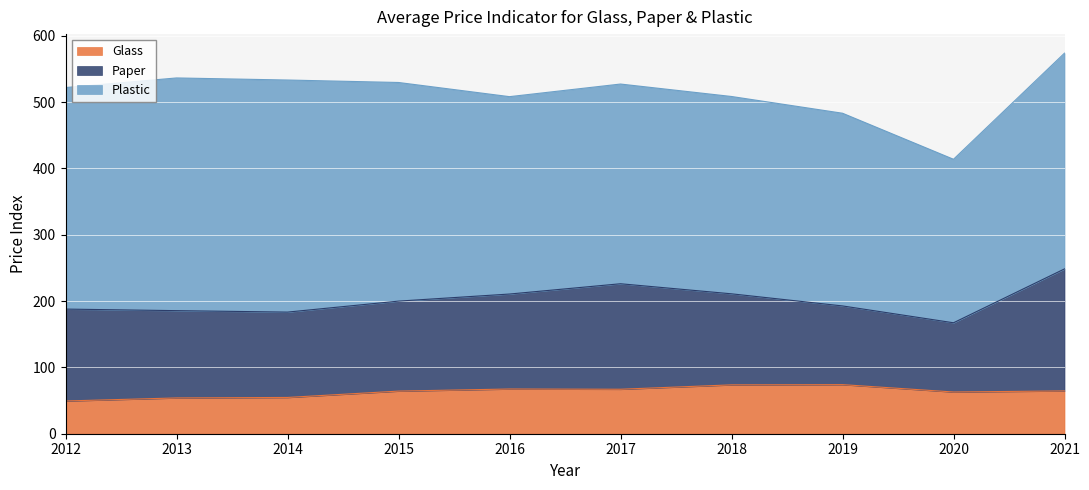

Which series has the largest total across all categories?

Plastic